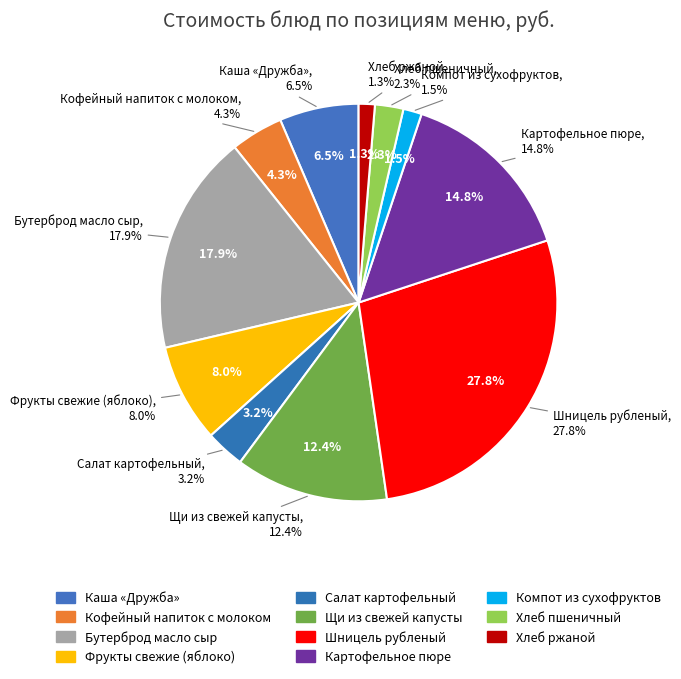

Is the sum of Фрукты свежие (яблоко) and Кофейный напиток с молоком greater than half?

No